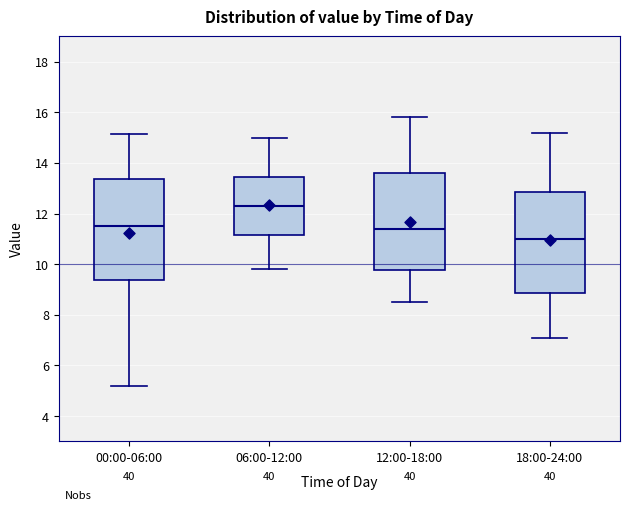

Where does the median line of the box for 00:00-06:00 sit on the y-axis? The values are not printed on the chart, so give them approximately, as read against the axis.

11.6